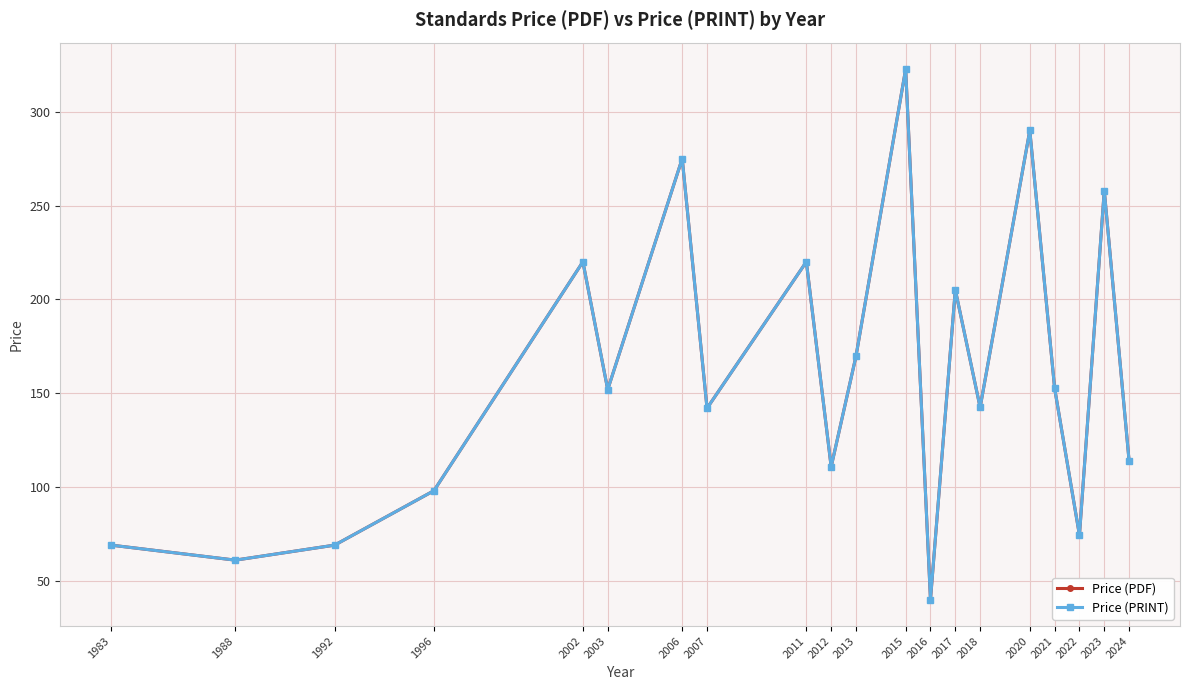

Is this an area chart (filled region under the line)?

No